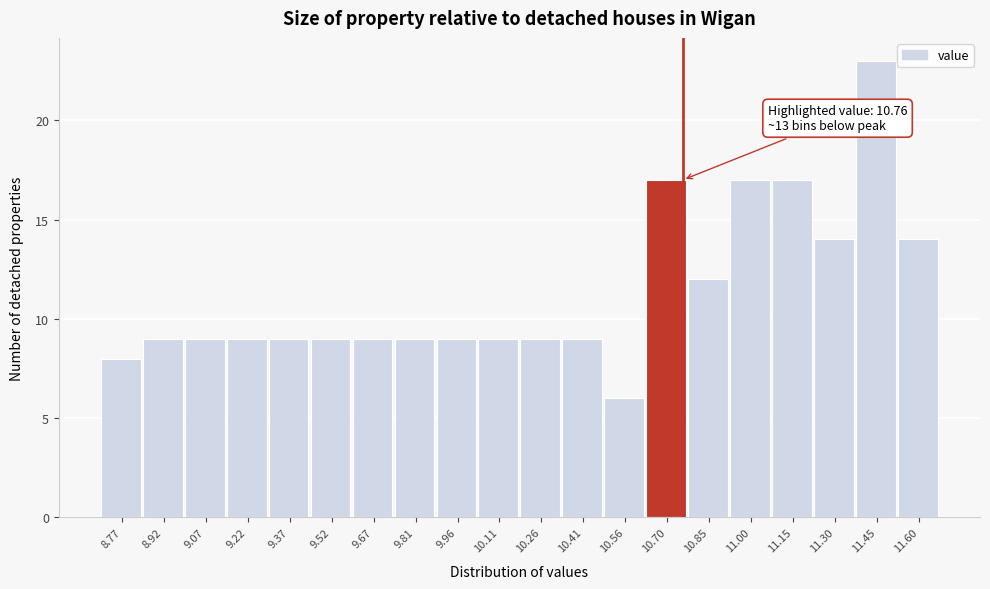

Over which range of the x-axis is the bar tallest?

11.38 to 11.52